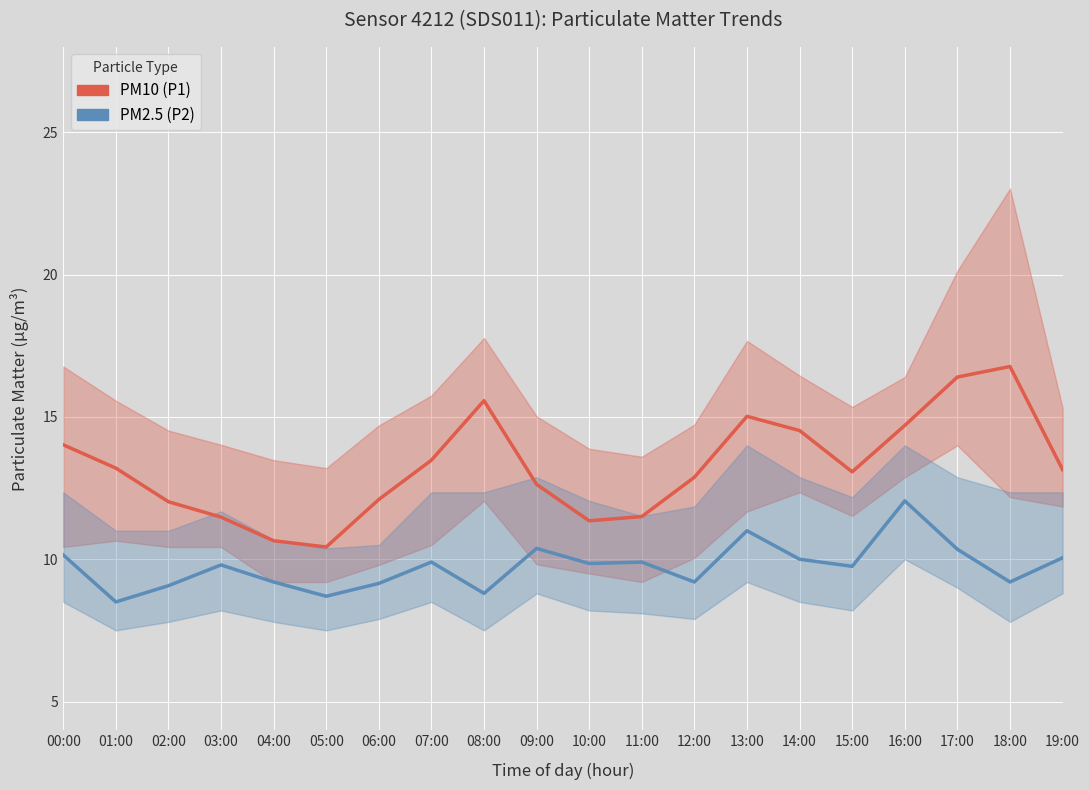

Rank the categories by PM2.5 (P2) value from lowest to highest.

01:00, 05:00, 08:00, 02:00, 06:00, 04:00, 12:00, 18:00, 15:00, 03:00, 10:00, 07:00, 11:00, 14:00, 19:00, 00:00, 17:00, 09:00, 13:00, 16:00